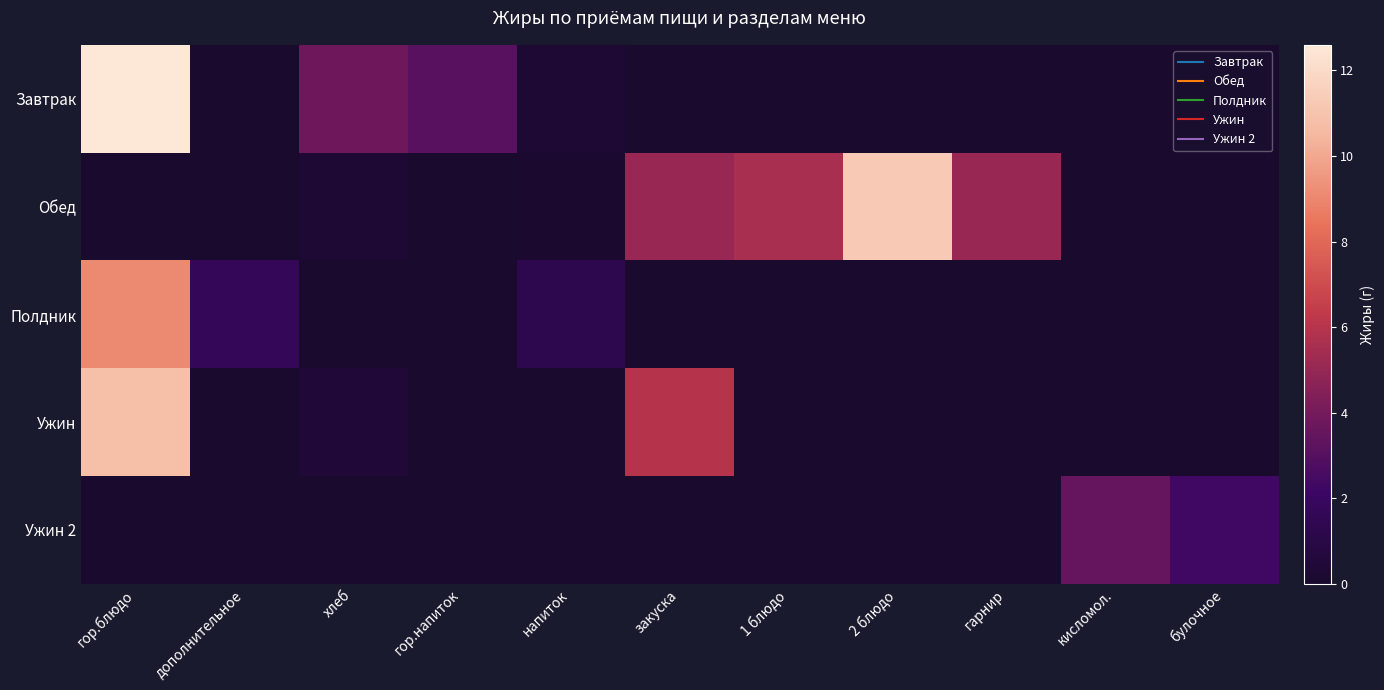

List the series in order of their peak value, lowest first.

Ужин 2, Полдник, Ужин, Обед, Завтрак